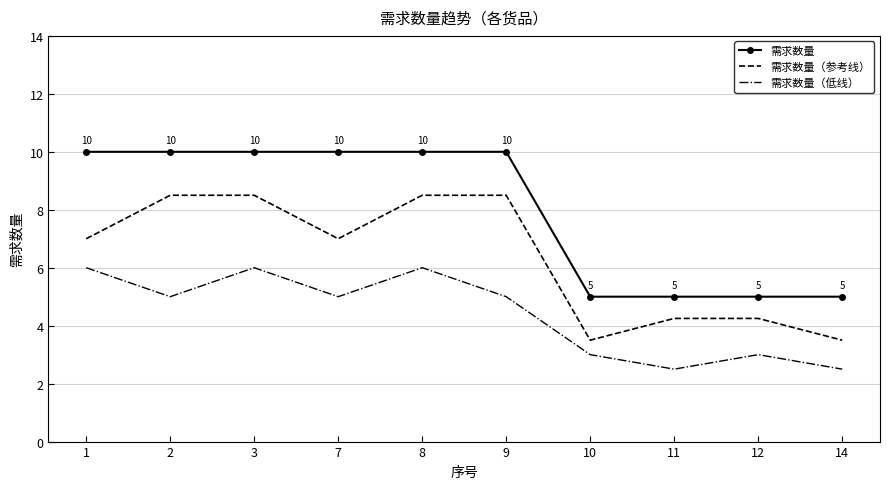

Between 9 and 12, which series saw the biggest shift?

需求数量